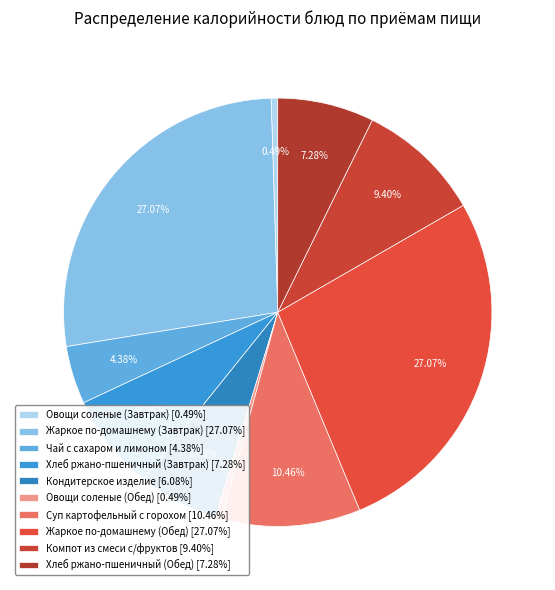

The Жаркое по-домашнему (Обед) slice represents 13% of the pie. True or false?

False